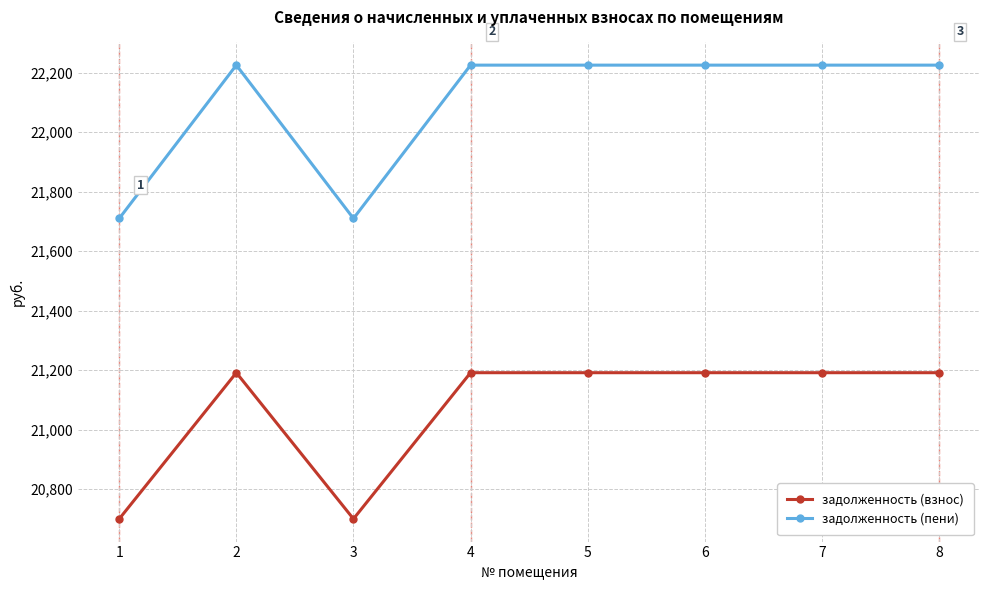

What is the maximum value shown in the chart?

22225.9